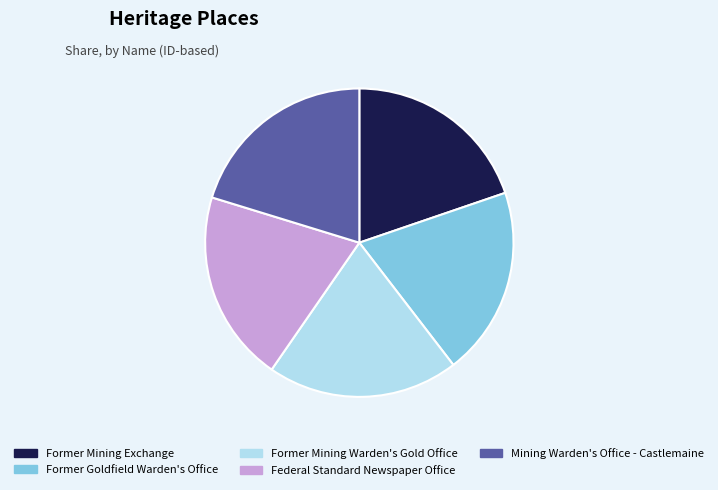

Approximately how many times larger is the value at Former Goldfield Warden's Office compared to Mining Warden's Office - Castlemaine?

1.0